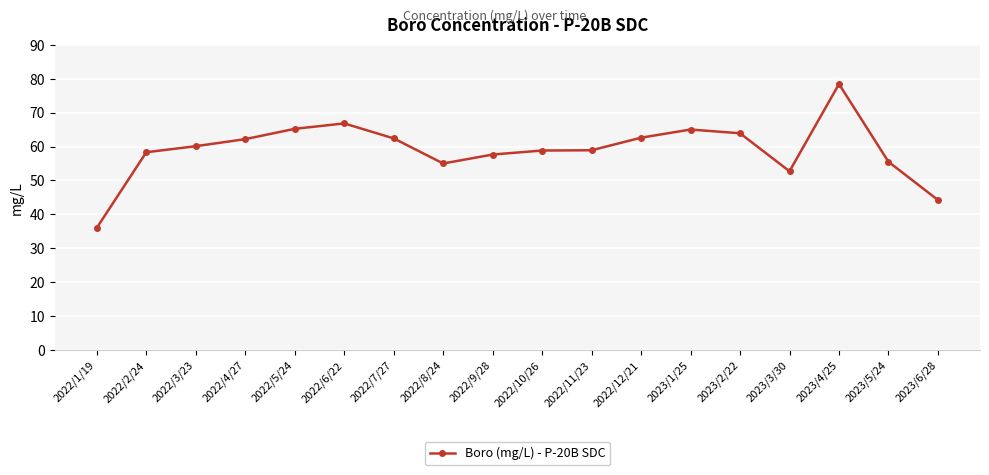

What is the label of the 9th point from the right?

2022/10/26